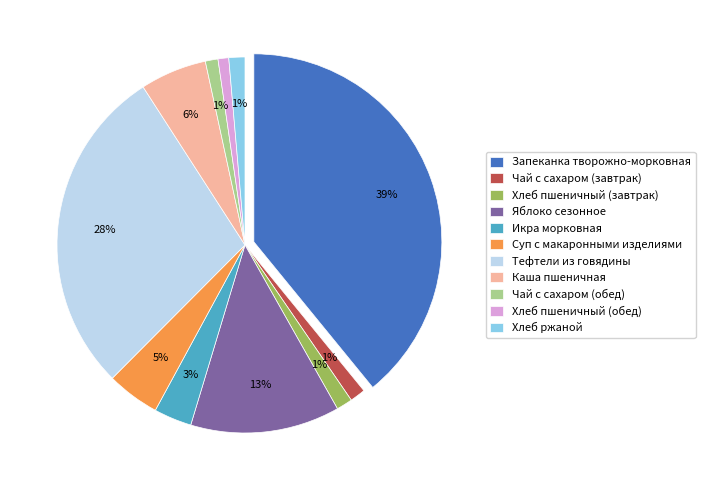

Does any single category account for the majority?

No